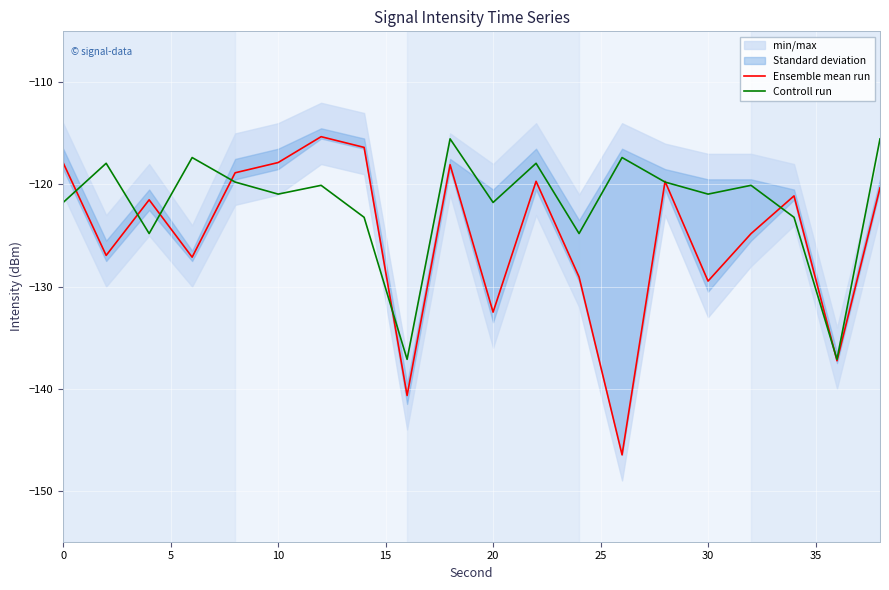

What is the maximum value for Ensemble mean run?

-115.3